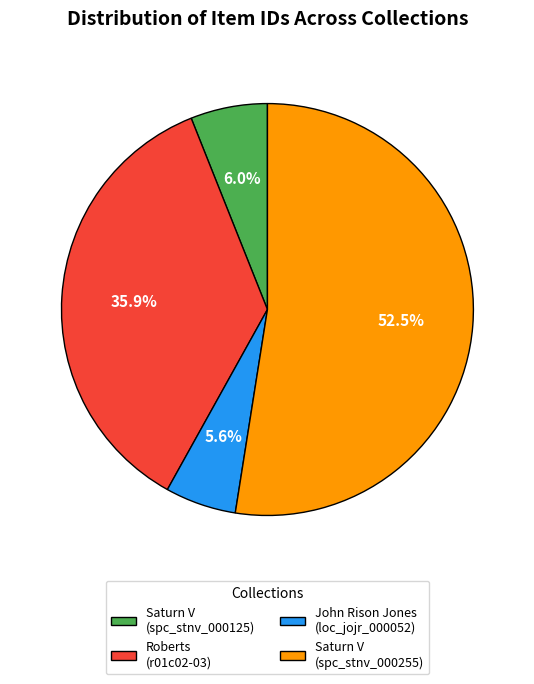

Which category accounts for the majority?

Saturn V (spc_stnv_000255)